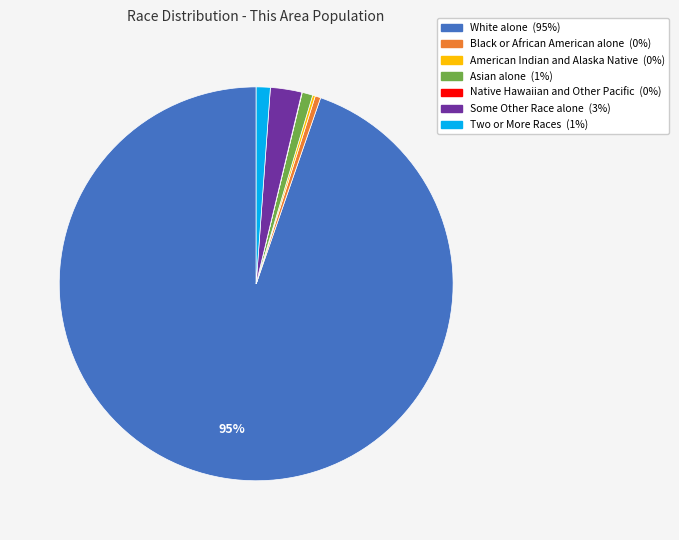

To the nearest percent, what is the combined percentage of Two or More Races and Asian alone?

2%